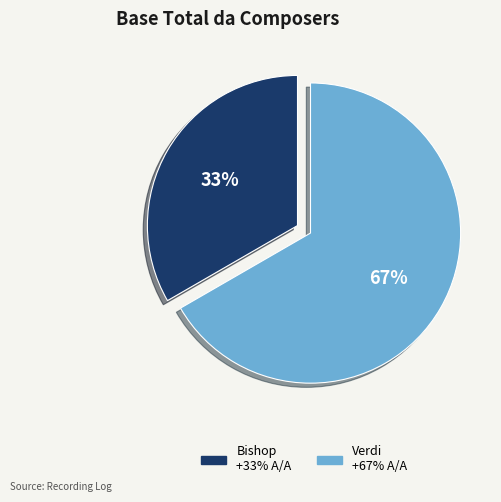

How many slices are in this pie chart?

2